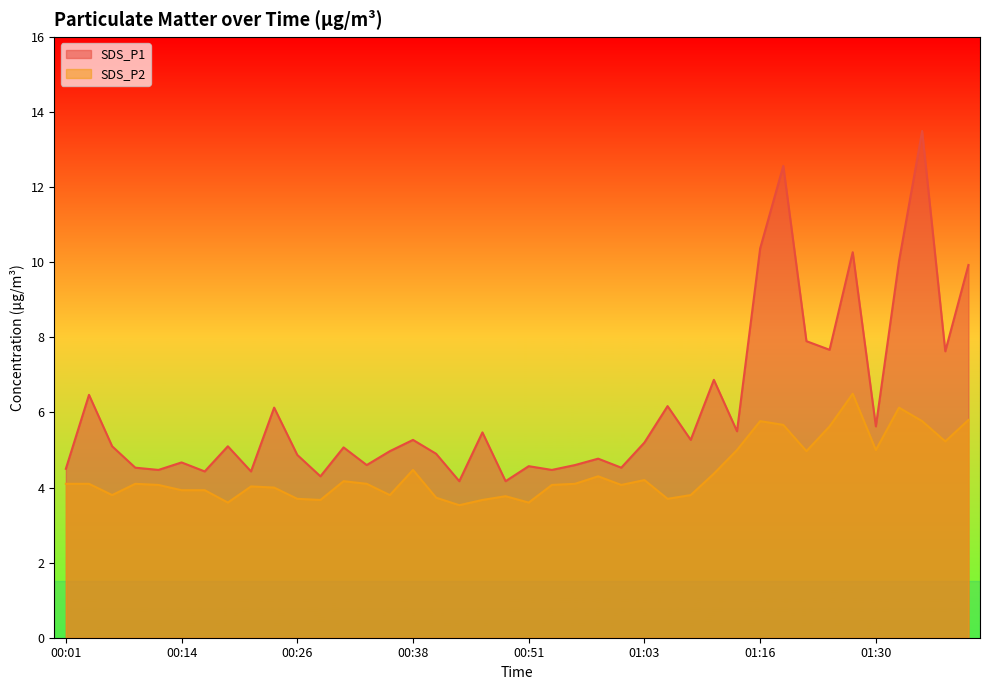

What is the minimum value for SDS_P1?

4.2